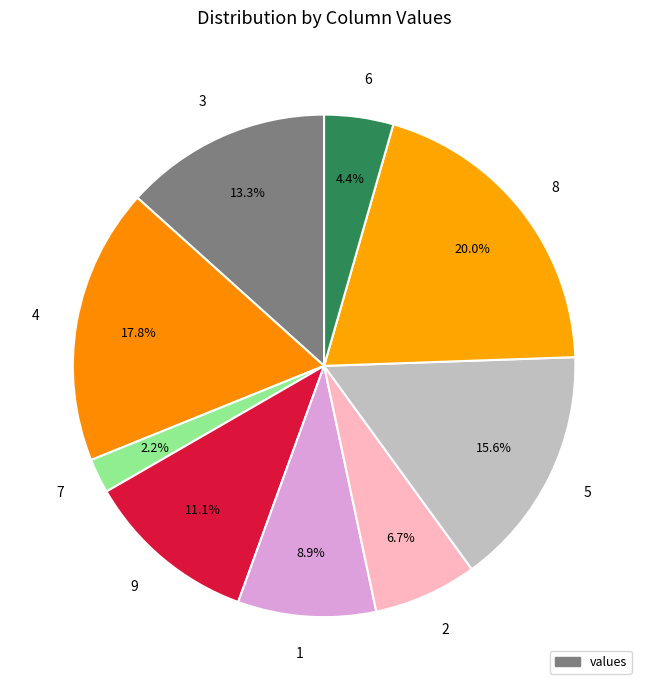

Which has a higher value, 2 or 9?

9